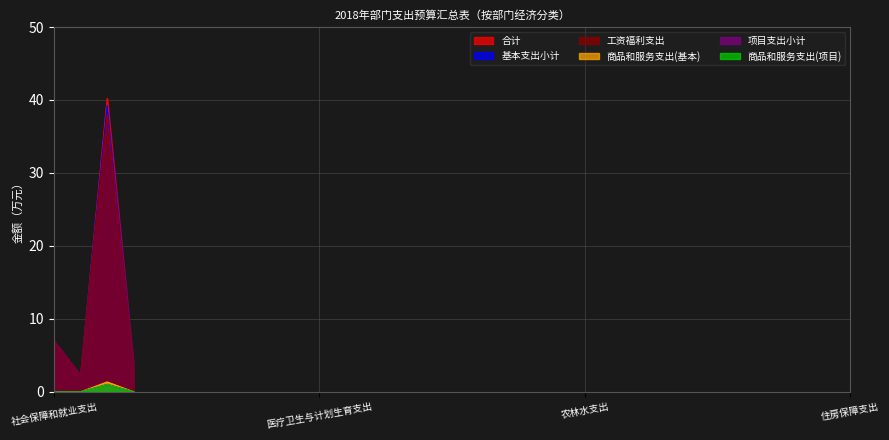

In 项目支出小计, how many points are higher than both neighbors (excluding endpoints)?

1